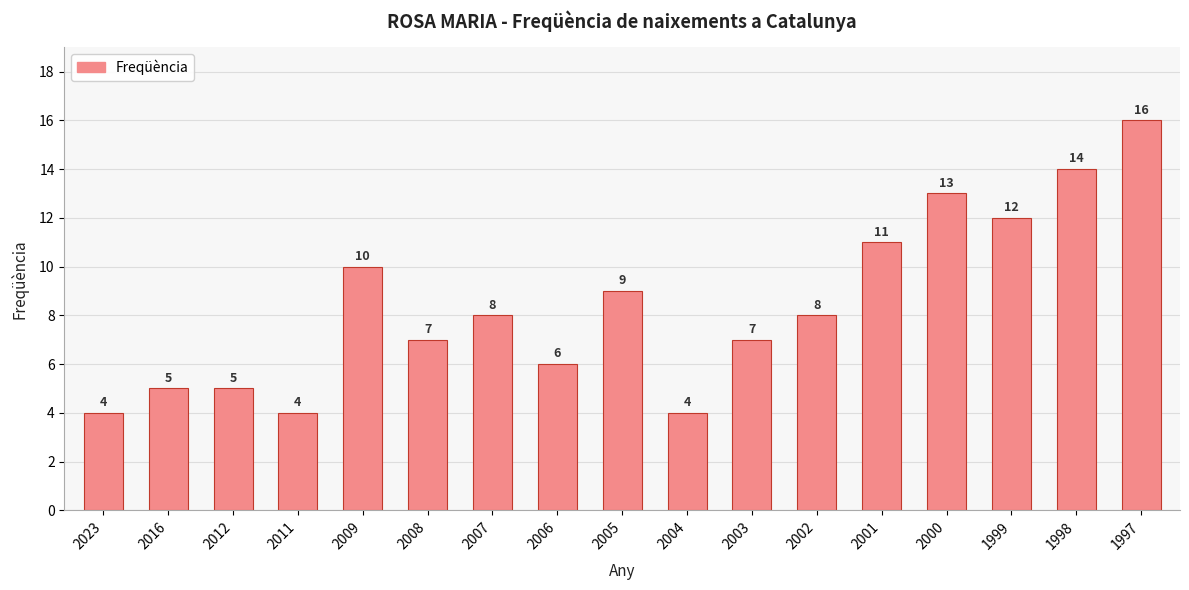

The chart shows a value of 7 at 2011. True or false?

False